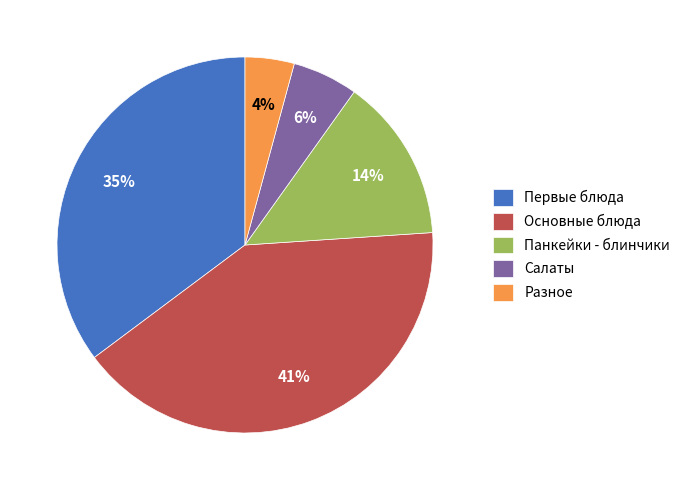

To the nearest percent, what is the difference between the Панкейки - блинчики and Разное slice percentages?

10%